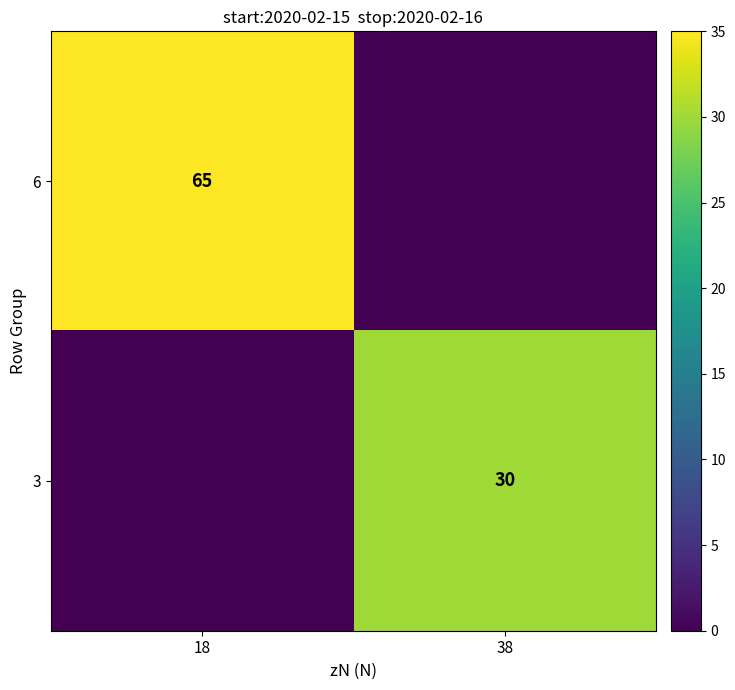

Which has a higher value, 38 or 18?

18